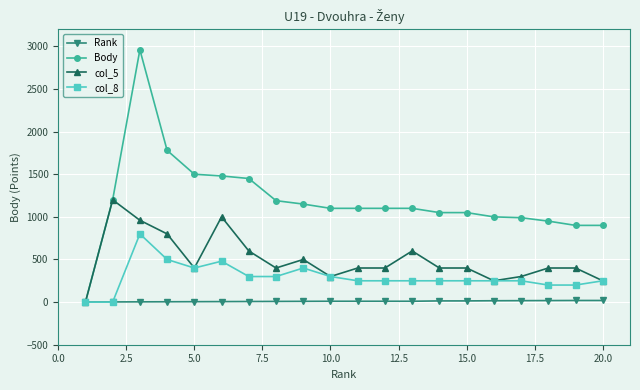

What is the value of the col_8 point at the 17th from the left?

250